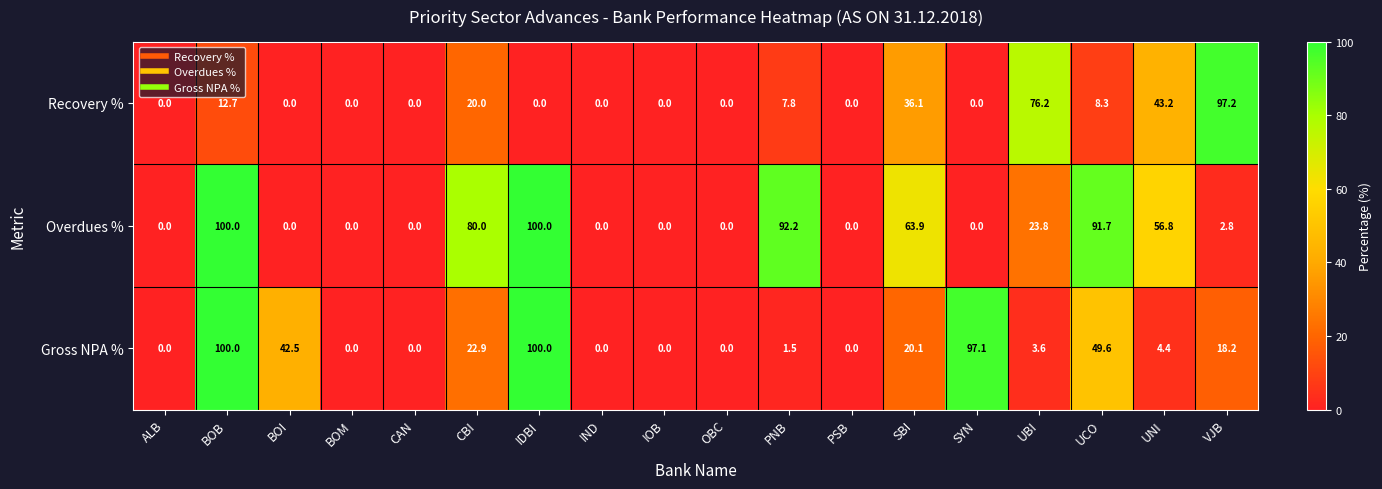

The value of Recovery % at SBI is 36.1. True or false?

True